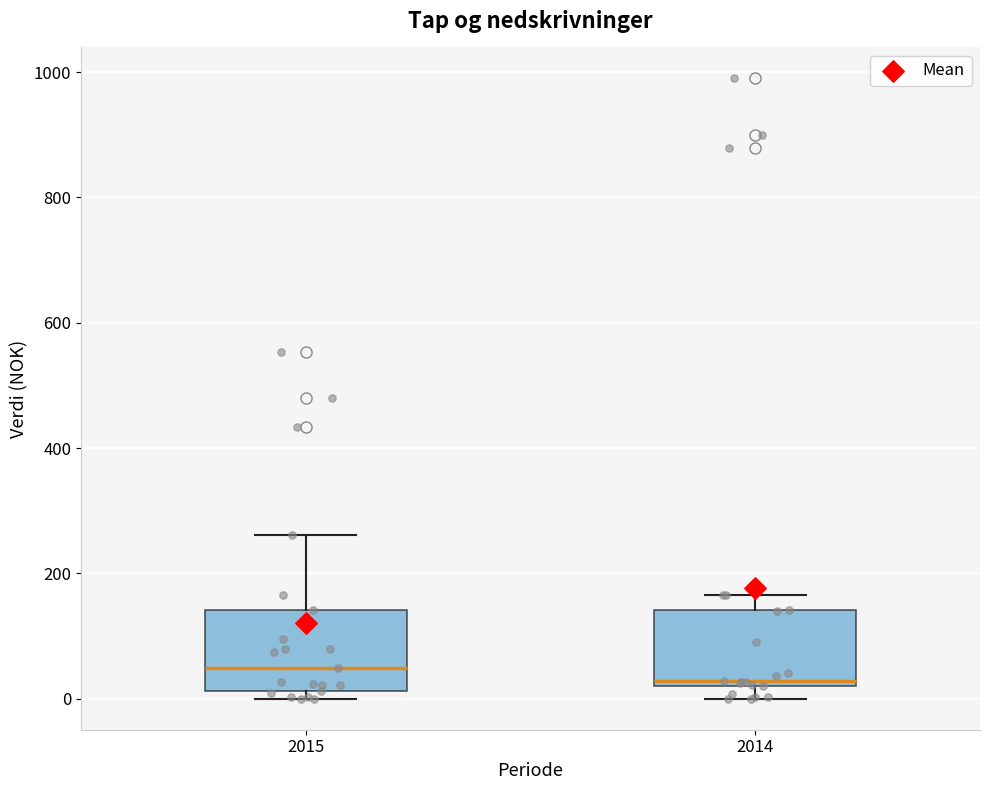

Reading left to right, transcribe this box plot: for each box, give where its median line is, the range the box spans, and where its two whiskers end, as read against the y-axis. The values are not printed on the chart, so give them approximately, as read against the axis.

2015: median 40, box 20 to 140, whiskers 0 to 260
2014: median 20 (just above the box's lower edge), box 20 to 140, whiskers 0 to 160